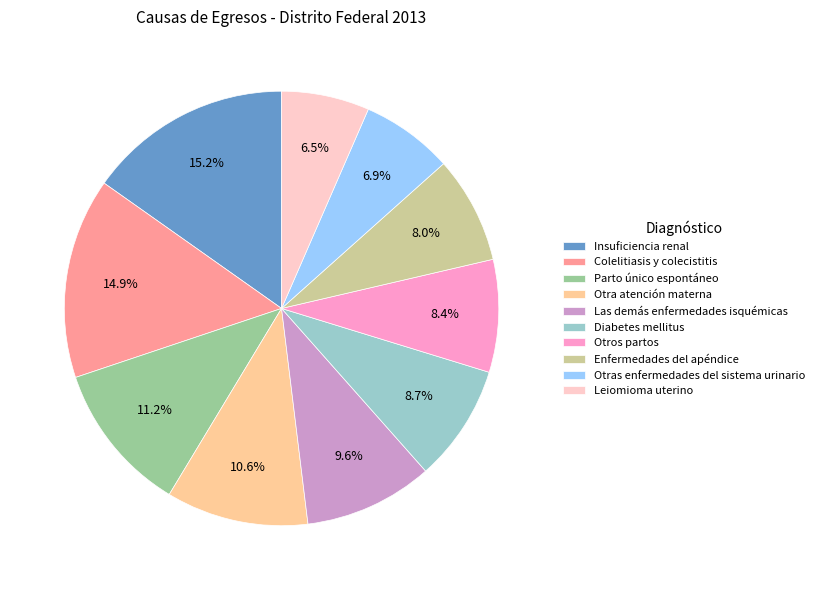

Does any single category account for the majority?

No